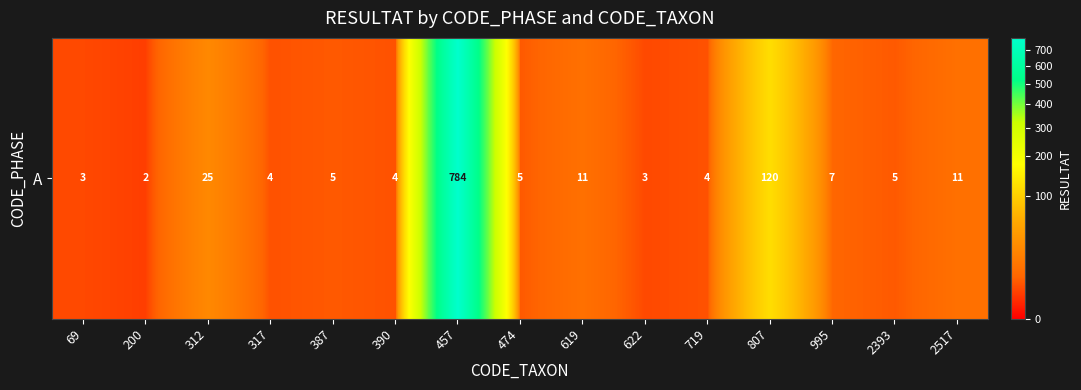

Where does the data first go above 5?

312